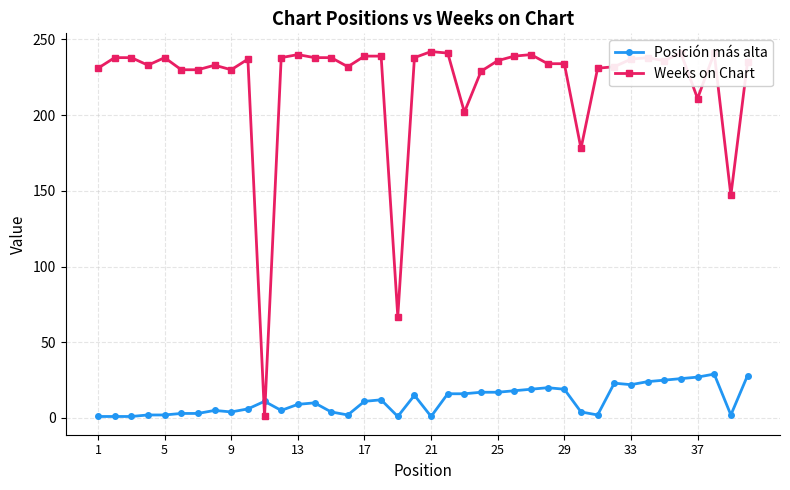

Which series has the largest total across all categories?

Weeks on Chart